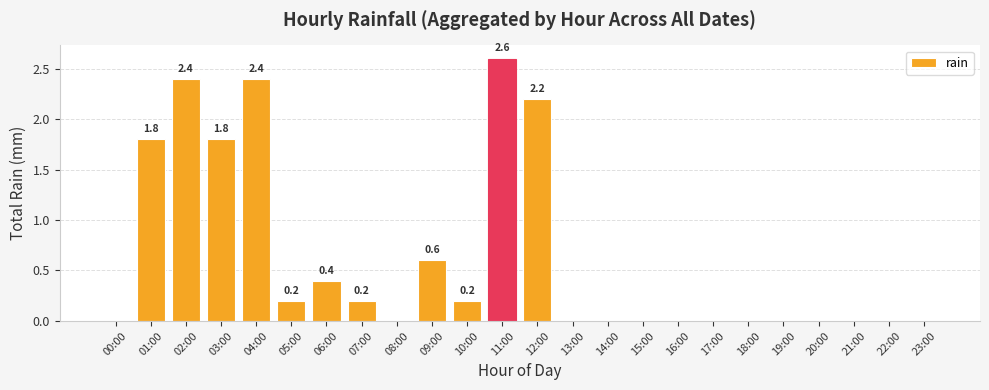

Reading left to right, transcribe all the data shown in this chart.

00:00=0.0	01:00=1.8	02:00=2.4	03:00=1.8	04:00=2.4	05:00=0.2	06:00=0.4	07:00=0.2	08:00=0.0	09:00=0.6	10:00=0.2	11:00=2.6	12:00=2.2	13:00=0.0	14:00=0.0	15:00=0.0	16:00=0.0	17:00=0.0	18:00=0.0	19:00=0.0	20:00=0.0	21:00=0.0	22:00=0.0	23:00=0.0